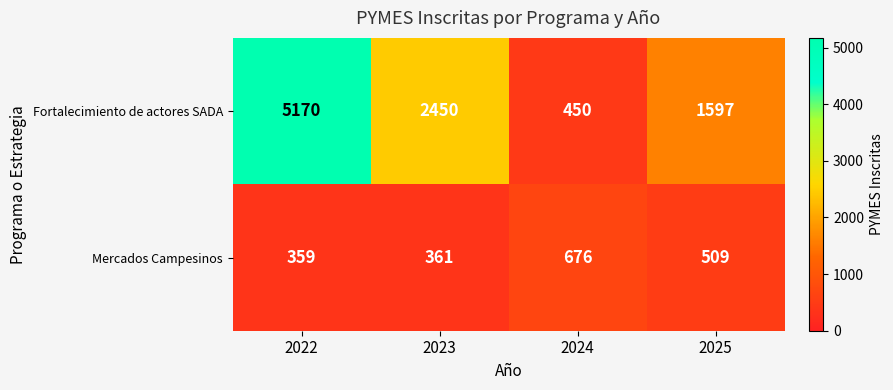

What is the average value of the Fortalecimiento de actores SADA series?

2417